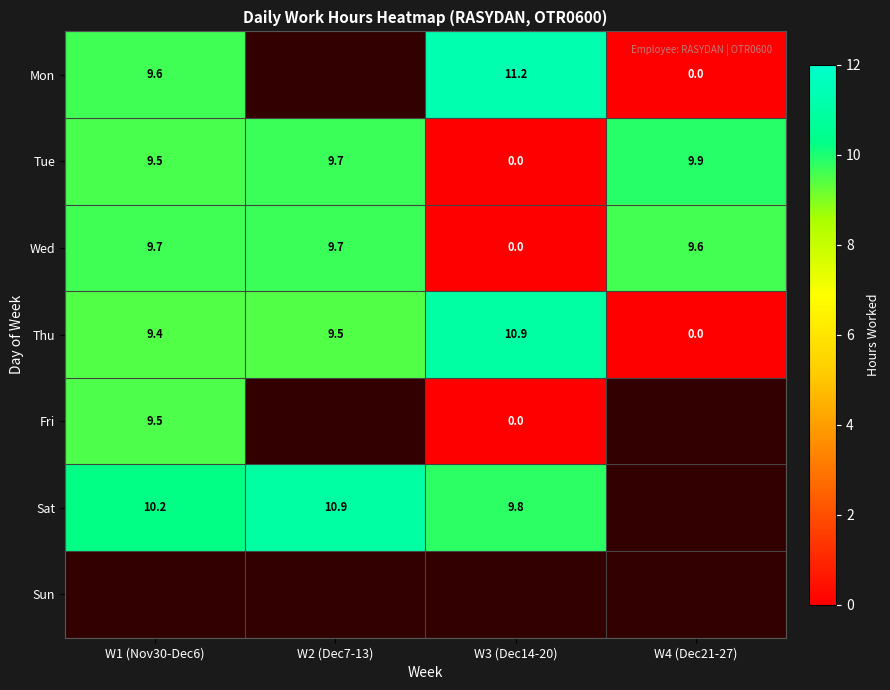

How many positive values does the Thu series have?

3